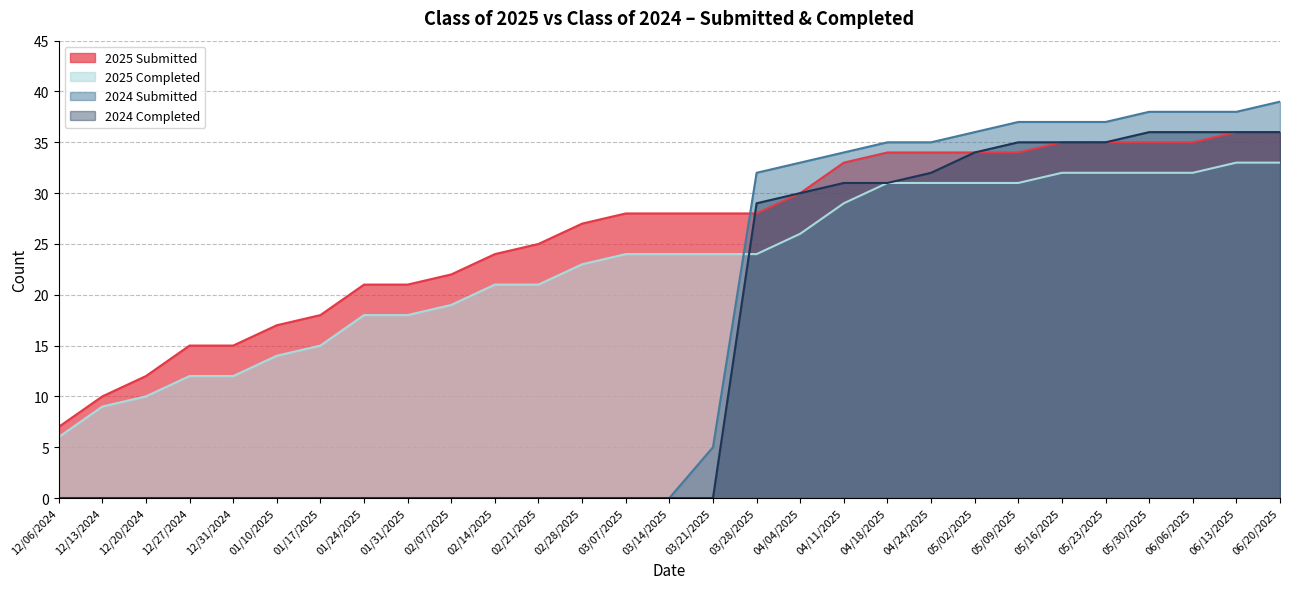

At 02/28/2025, list the series in order from largest to smallest.

2025 Submitted, 2025 Completed, 2024 Submitted, 2024 Completed